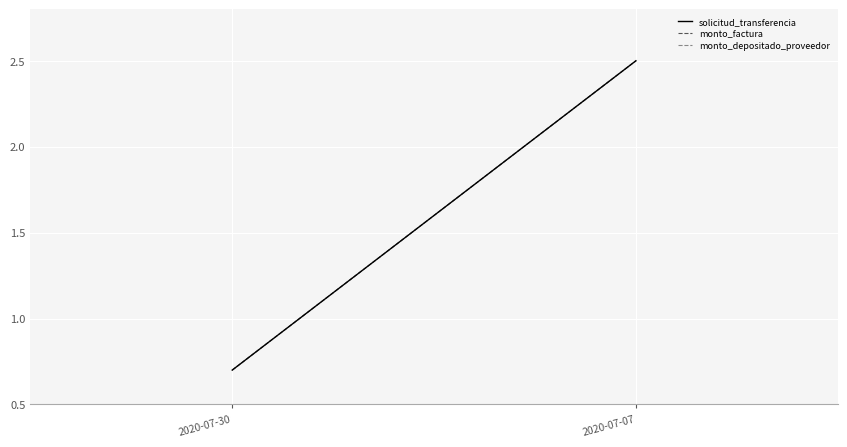

Is it true that monto_depositado_proveedor equals 0.7 at 2020-07-30?

True